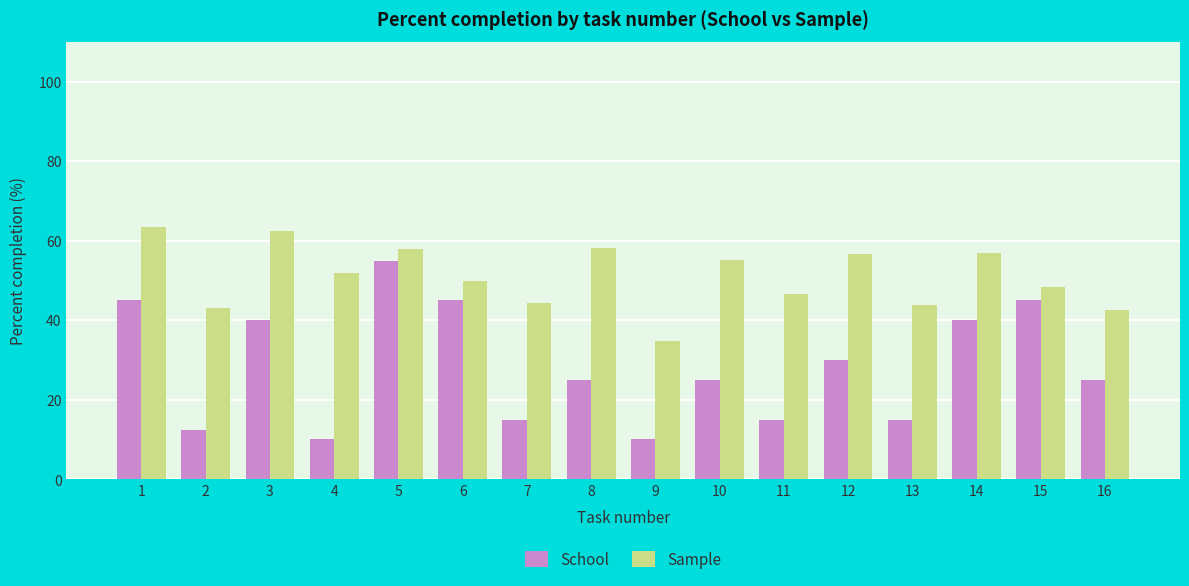

What is the difference between the maximum and minimum values in the School series?

45.0